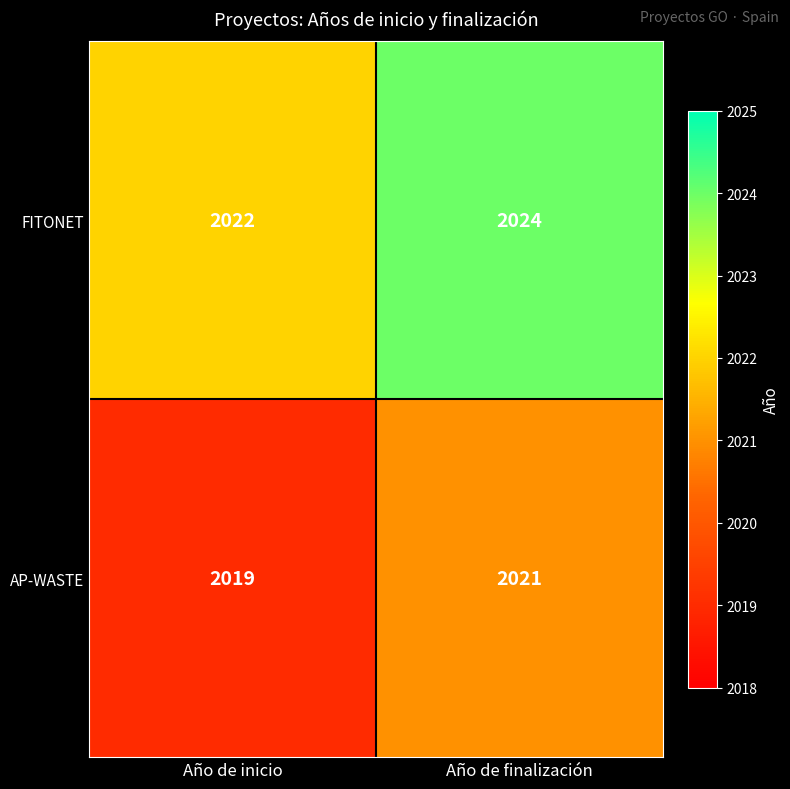

What is the greatest value displayed?

2024